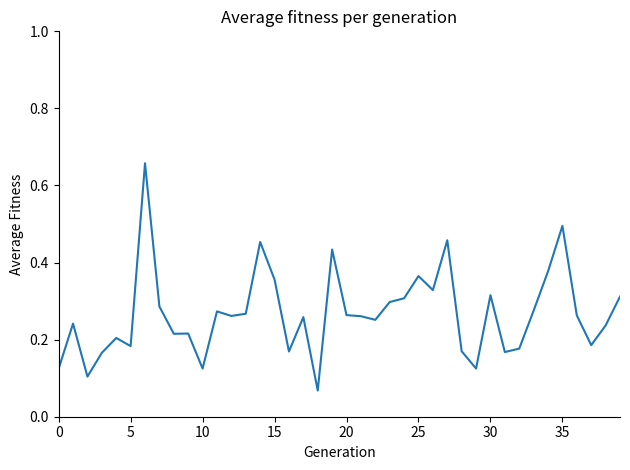

What is the difference between the maximum and minimum values?

0.6